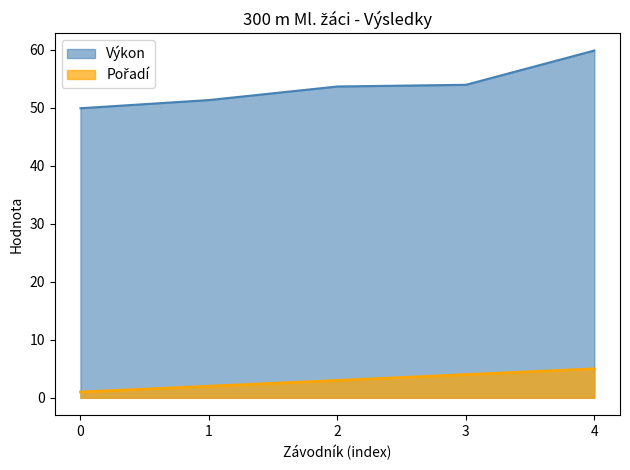

True or false: Výkon has a value of 65.1 at 0.

False